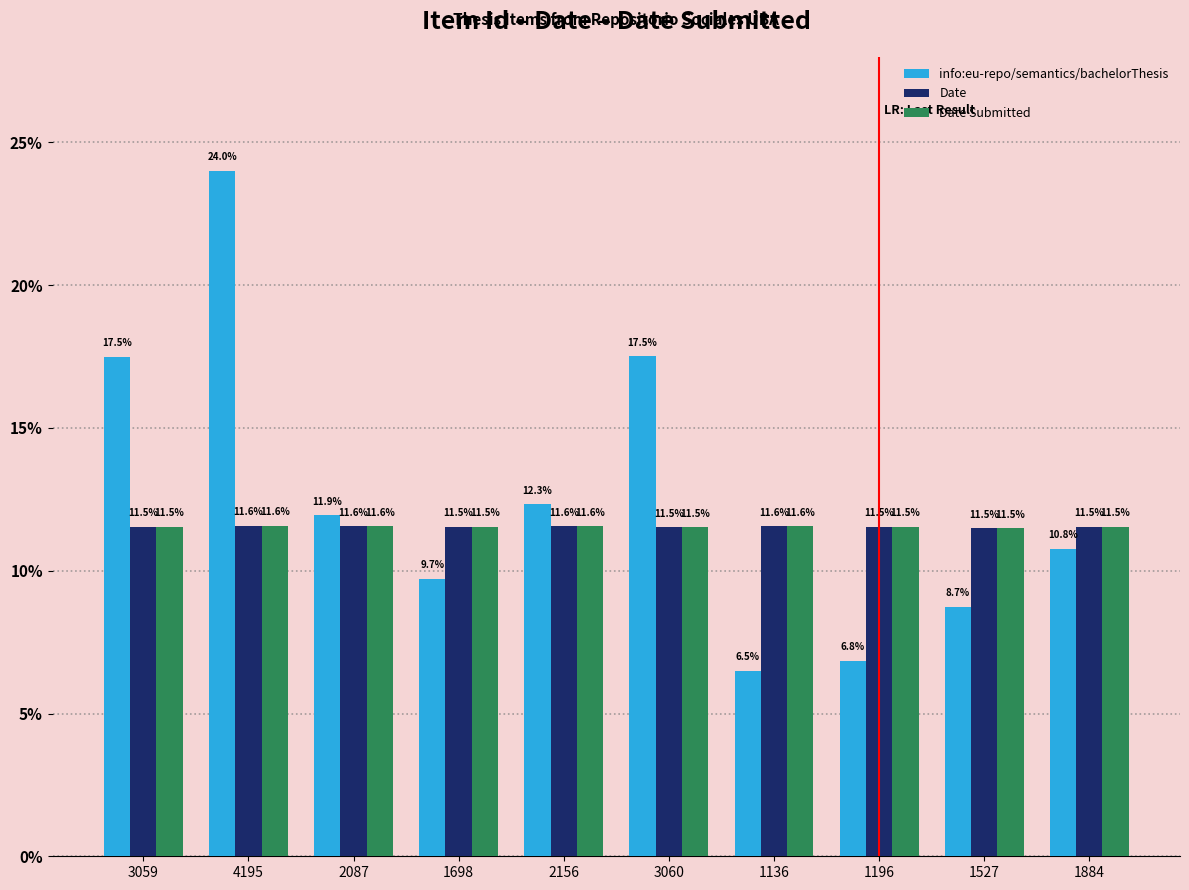

At which label does Date Submitted reach its peak?

4195